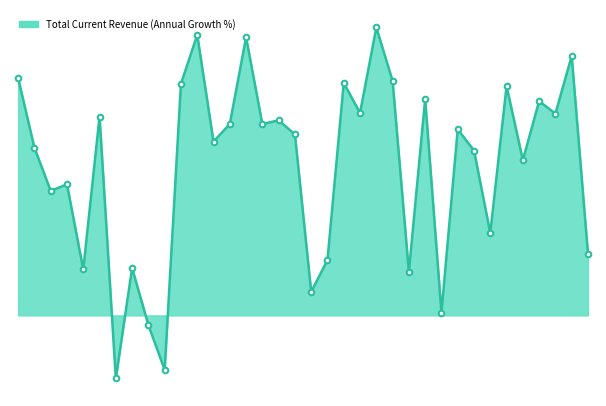

What is the minimum value shown in the chart?

-3.5